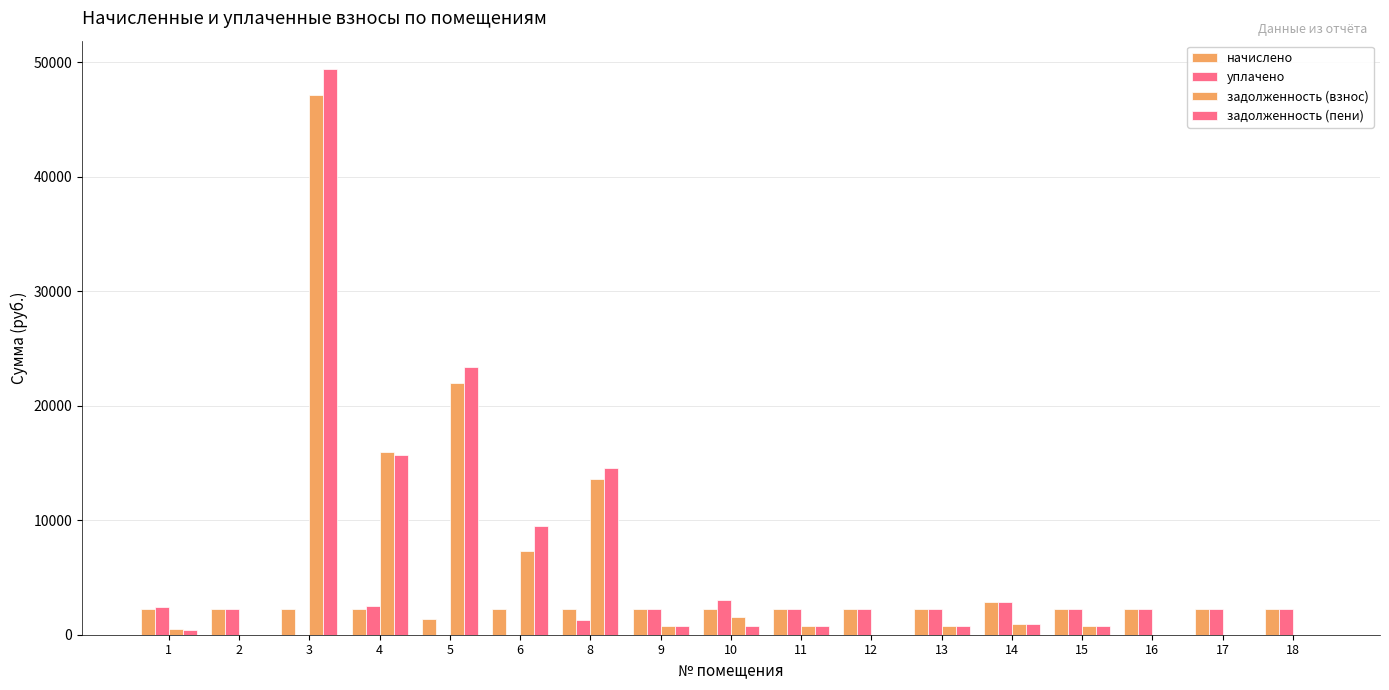

Where is начислено nearest to the value 2108?

6